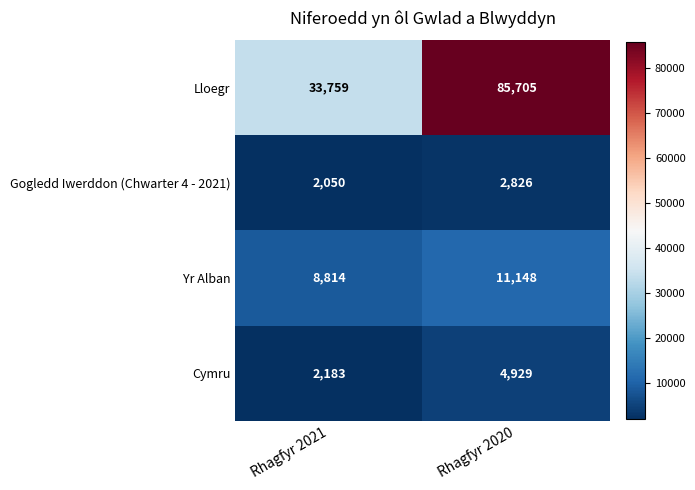

Where is Lloegr nearest to the value 59732?

Rhagfyr 2021